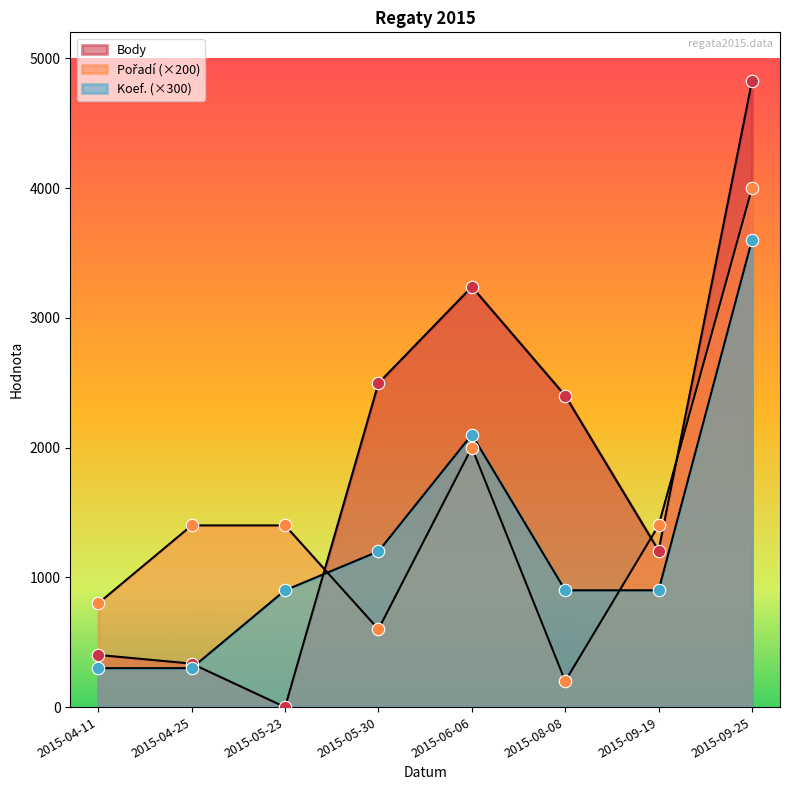

Is the value of Body at 2015-06-06 greater than the value of Koef. at 2015-05-23?

Yes